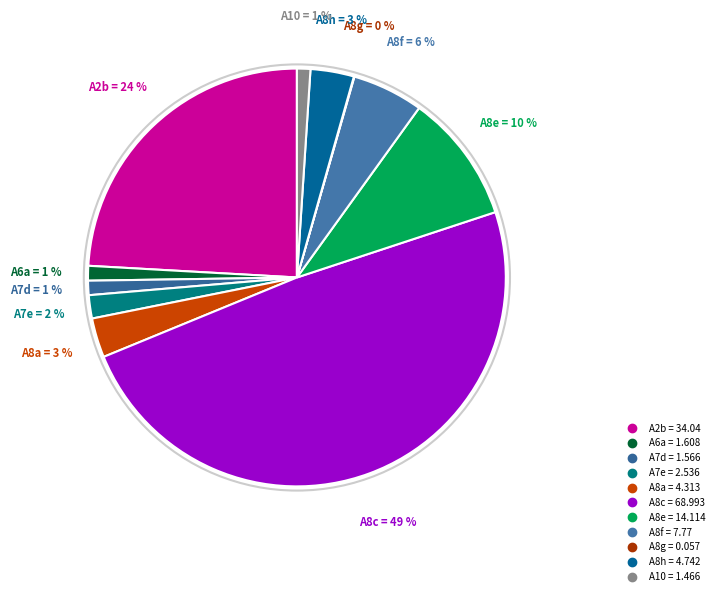

Is there any slice that represents more than half of the pie?

No